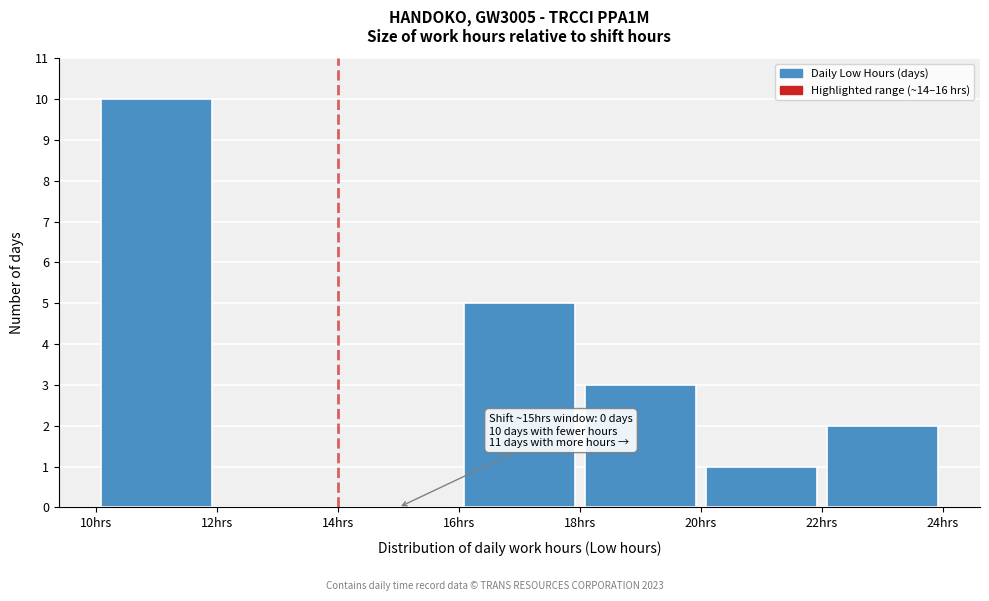

Over which range of the x-axis is the bar tallest?

10 to 12